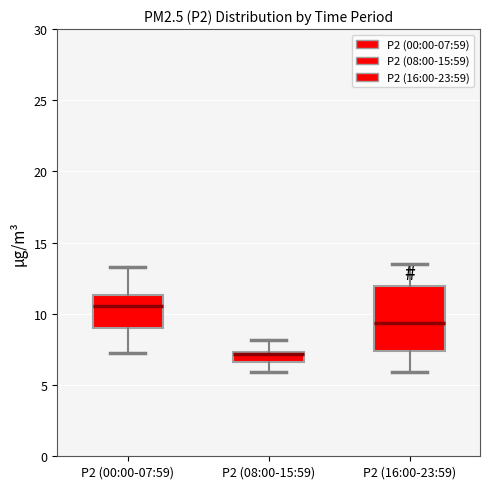

Where does the median line of the box for P2 (00:00-07:59) sit on the y-axis? The values are not printed on the chart, so give them approximately, as read against the axis.

10.5